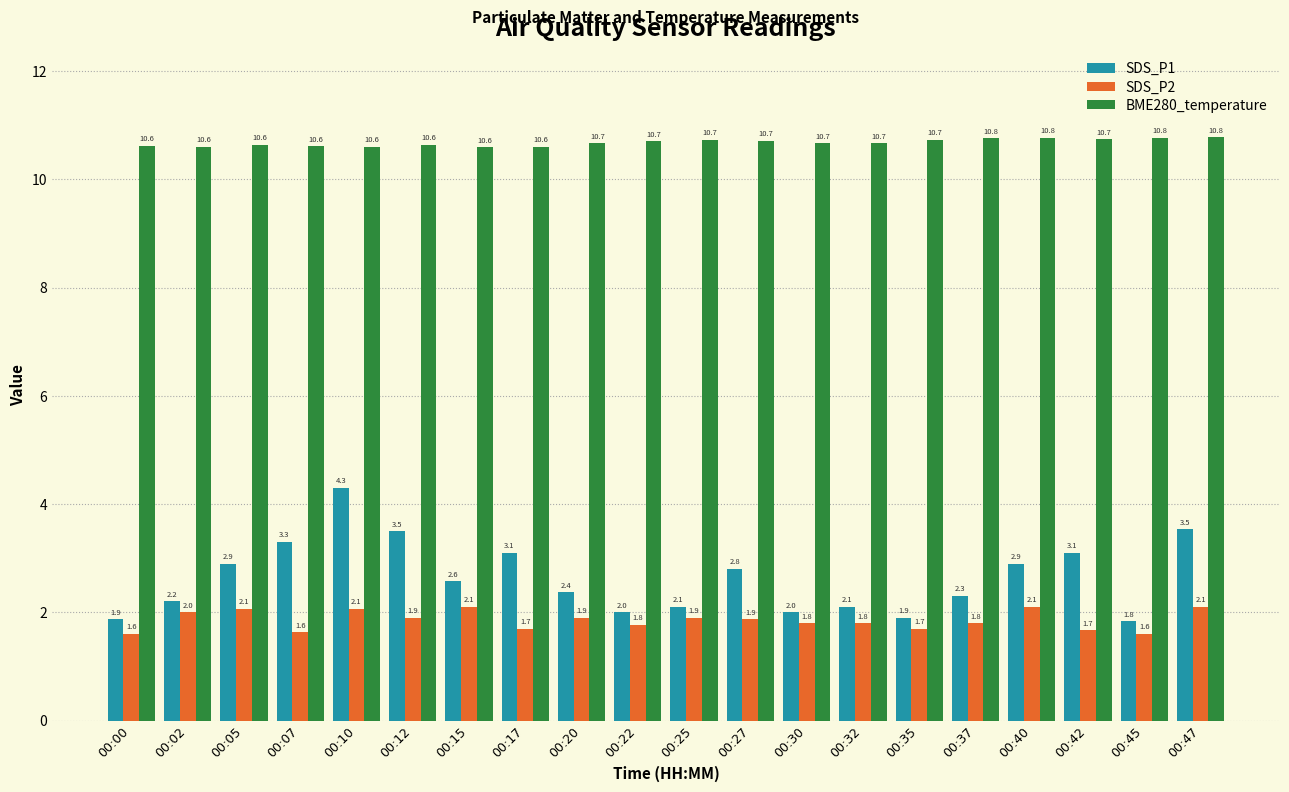

Read the SDS_P1 value at 00:22.

2.0